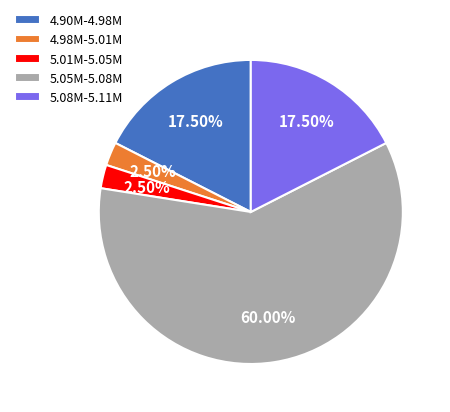

Approximately how many times larger is the value at 4.90M-4.98M compared to 5.01M-5.05M?

7.0